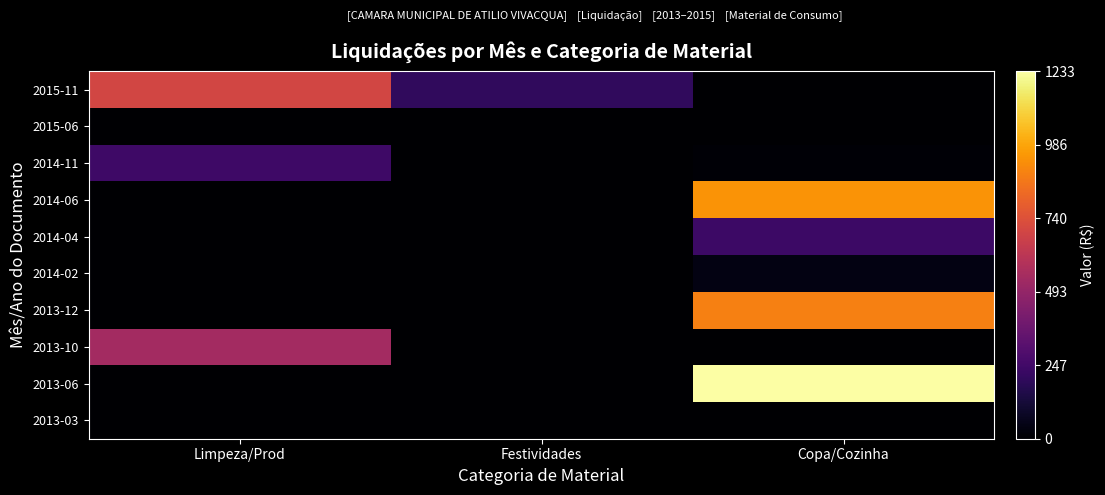

Reading left to right, extract all data points from this chart.

2015-11: Limpeza/Prod=0.6	Festividades=0.2	Copa/Cozinha=0.0
2015-06: Limpeza/Prod=0.0	Festividades=0.0	Copa/Cozinha=0.0
2014-11: Limpeza/Prod=0.2	Festividades=0.0	Copa/Cozinha=0.0
2014-06: Limpeza/Prod=0.0	Festividades=0.0	Copa/Cozinha=0.8
2014-04: Limpeza/Prod=0.0	Festividades=0.0	Copa/Cozinha=0.2
2014-02: Limpeza/Prod=0.0	Festividades=0.0	Copa/Cozinha=0.0
2013-12: Limpeza/Prod=0.0	Festividades=0.0	Copa/Cozinha=0.7
2013-10: Limpeza/Prod=0.4	Festividades=0.0	Copa/Cozinha=0.0
2013-06: Limpeza/Prod=0.0	Festividades=0.0	Copa/Cozinha=1.0
2013-03: Limpeza/Prod=0.0	Festividades=0.0	Copa/Cozinha=0.0